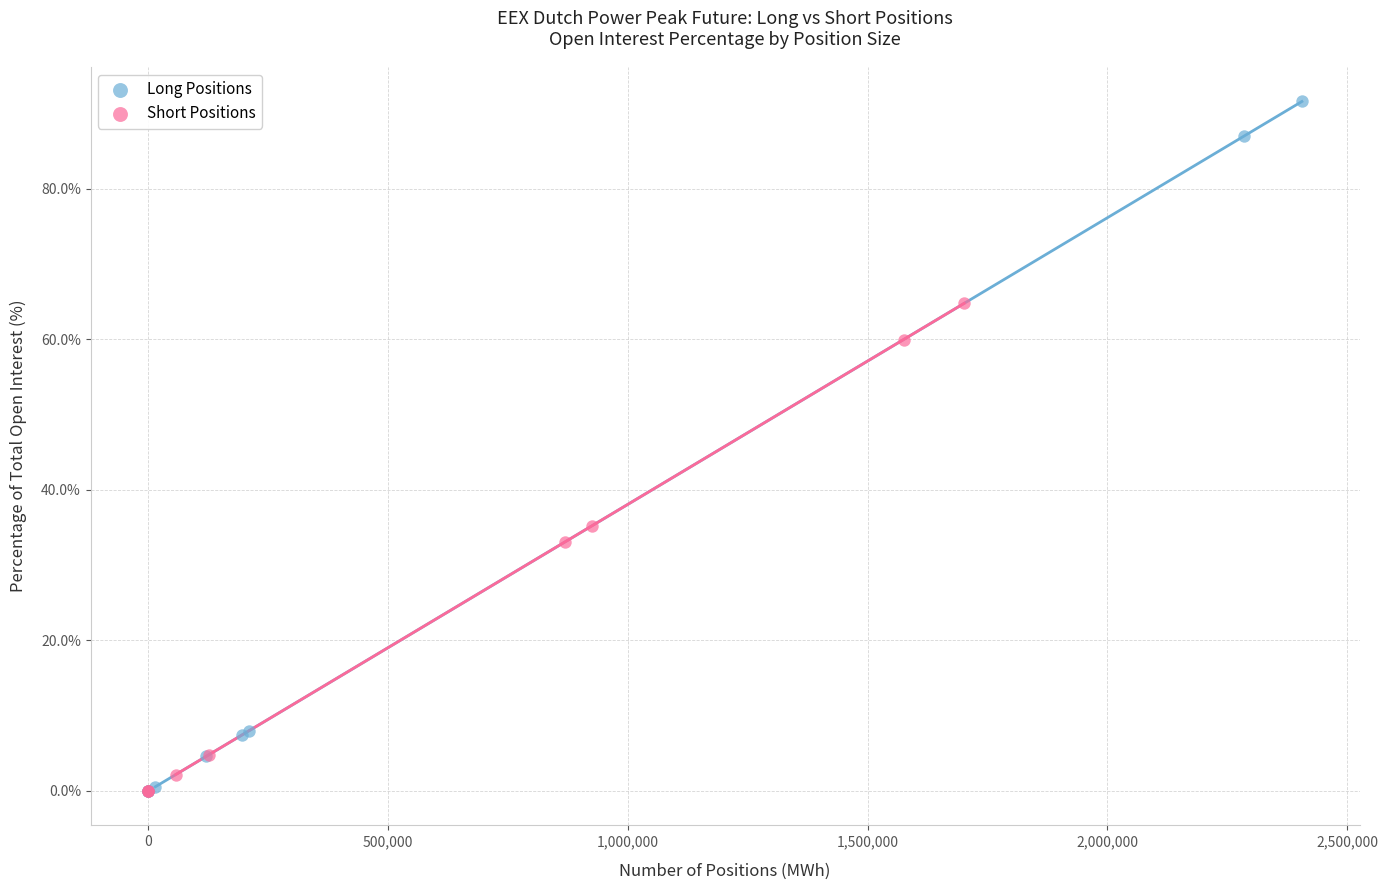

Which series reaches the maximum Y coordinate?

Long Positions